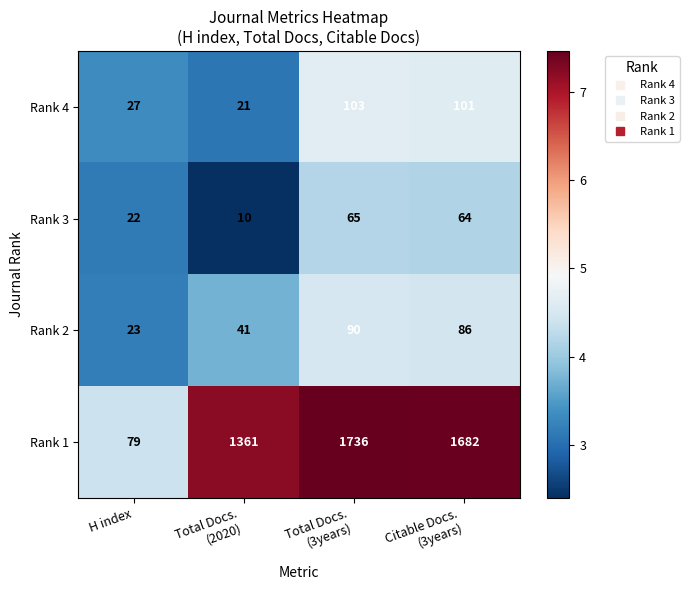

What is the maximum value shown in the chart?

1736